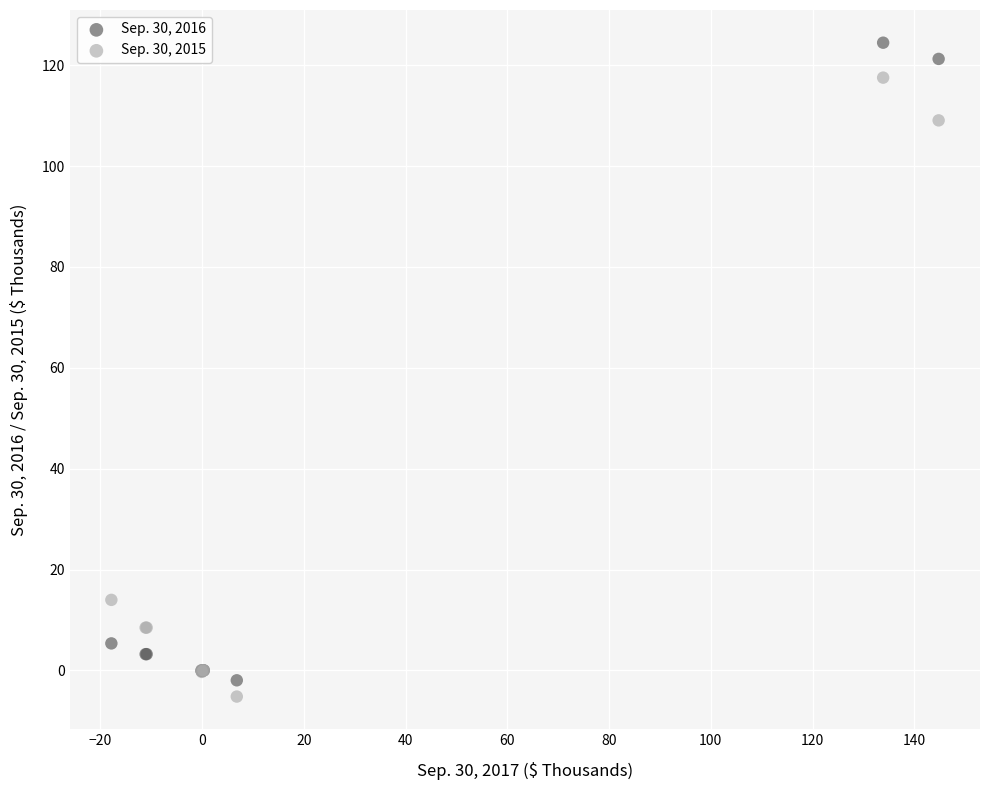

What is the X range (max minus min) for the scatter plot?

162.6